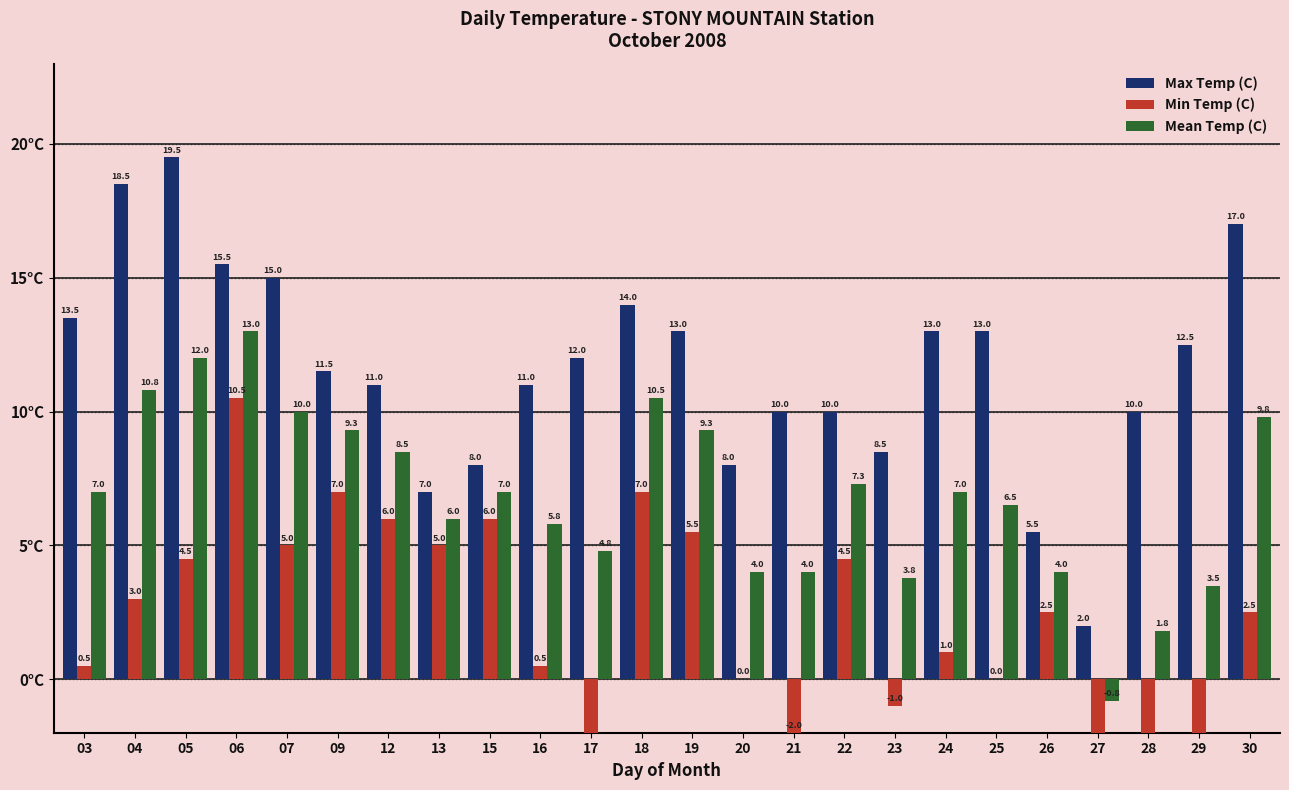

Reading left to right, transcribe all the data shown in this chart.

Max Temp (C): 13.5	18.5	19.5	15.5	15.0	11.5	11.0	7.0	8.0	11.0	12.0	14.0	13.0	8.0	10.0	10.0	8.5	13.0	13.0	5.5	2.0	10.0	12.5	17.0
Min Temp (C): 0.5	3.0	4.5	10.5	5.0	7.0	6.0	5.0	6.0	0.5	-2.5	7.0	5.5	0.0	-2.0	4.5	-1.0	1.0	0.0	2.5	-3.5	-6.5	-5.5	2.5
Mean Temp (C): 7.0	10.8	12.0	13.0	10.0	9.3	8.5	6.0	7.0	5.8	4.8	10.5	9.3	4.0	4.0	7.3	3.8	7.0	6.5	4.0	-0.8	1.8	3.5	9.8